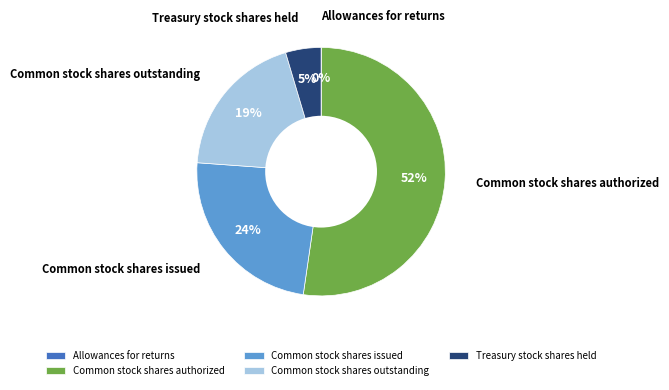

Which category has the biggest portion of the pie?

Common stock shares authorized